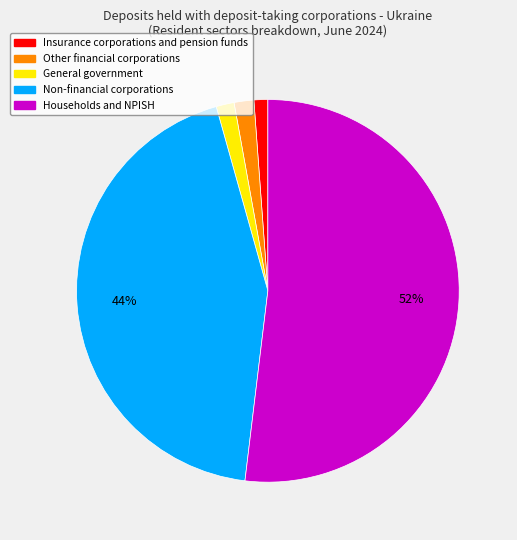

Is there a majority slice in this chart?

Yes